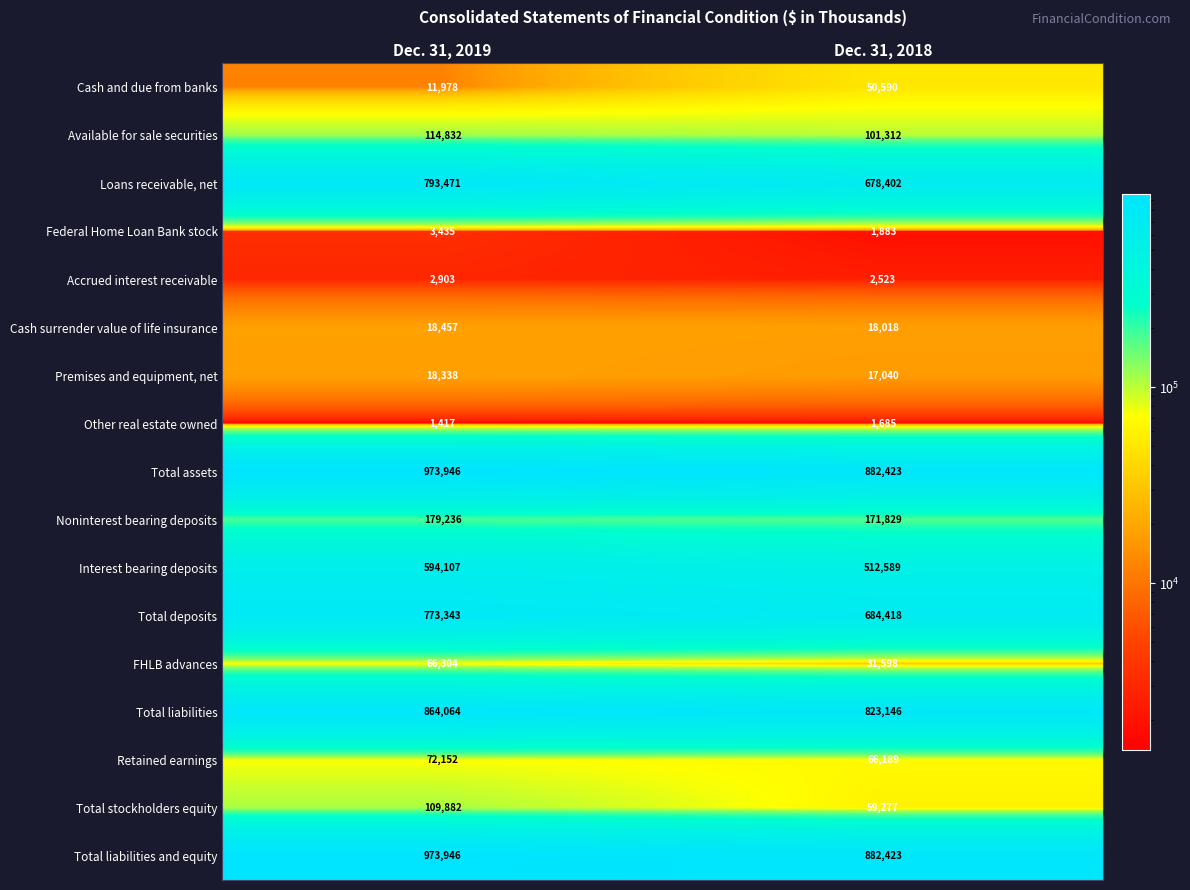

Is it true that Total assets equals 336960 at Dec. 31, 2019?

False